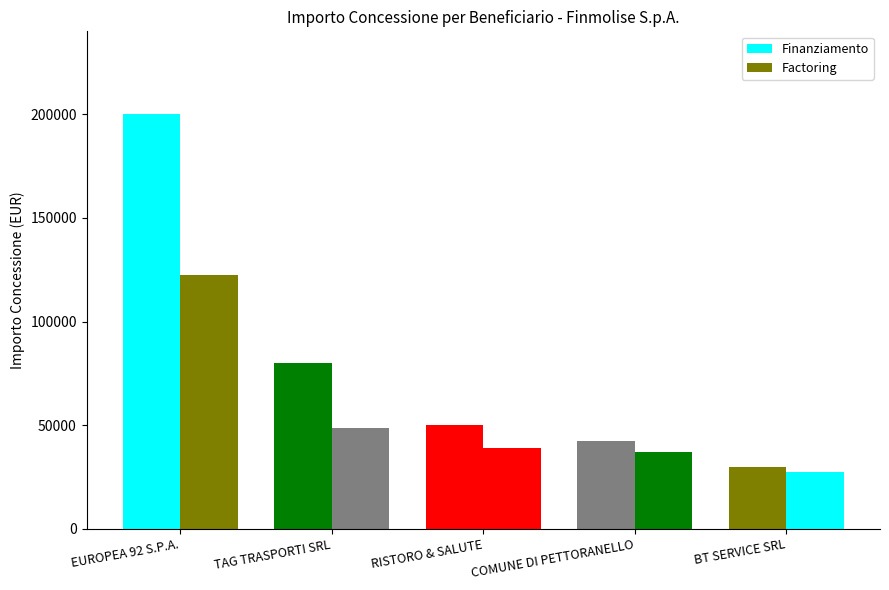

What is the sum of the Finanziamento values at BT SERVICE SRL and TAG TRASPORTI SRL?

110000.0